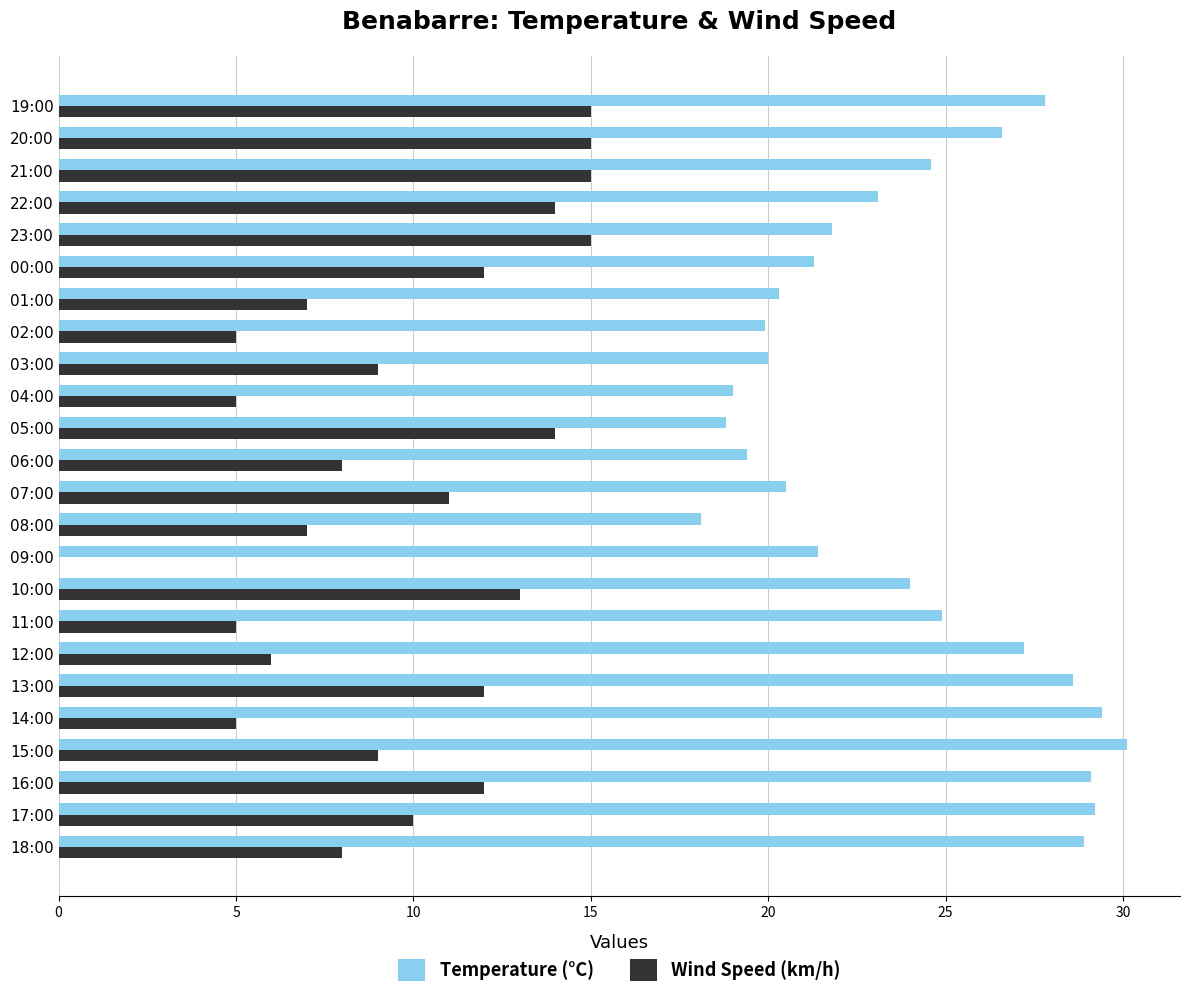

The Temperature (°C) series shows 24.9 at 11:00. True or false?

True